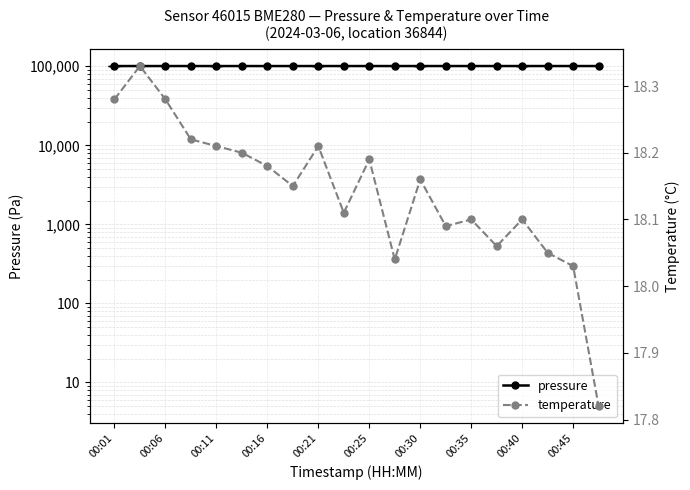

How many values in the pressure series exceed 100695?

10